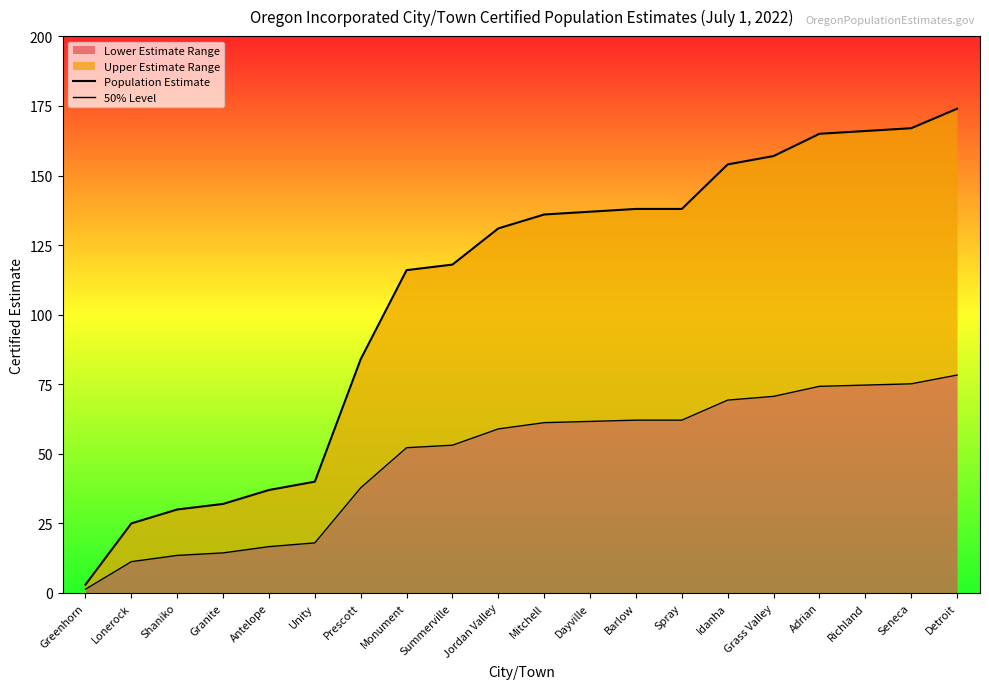

True or false: Population Estimate and 50% Level intersect in this chart.

False